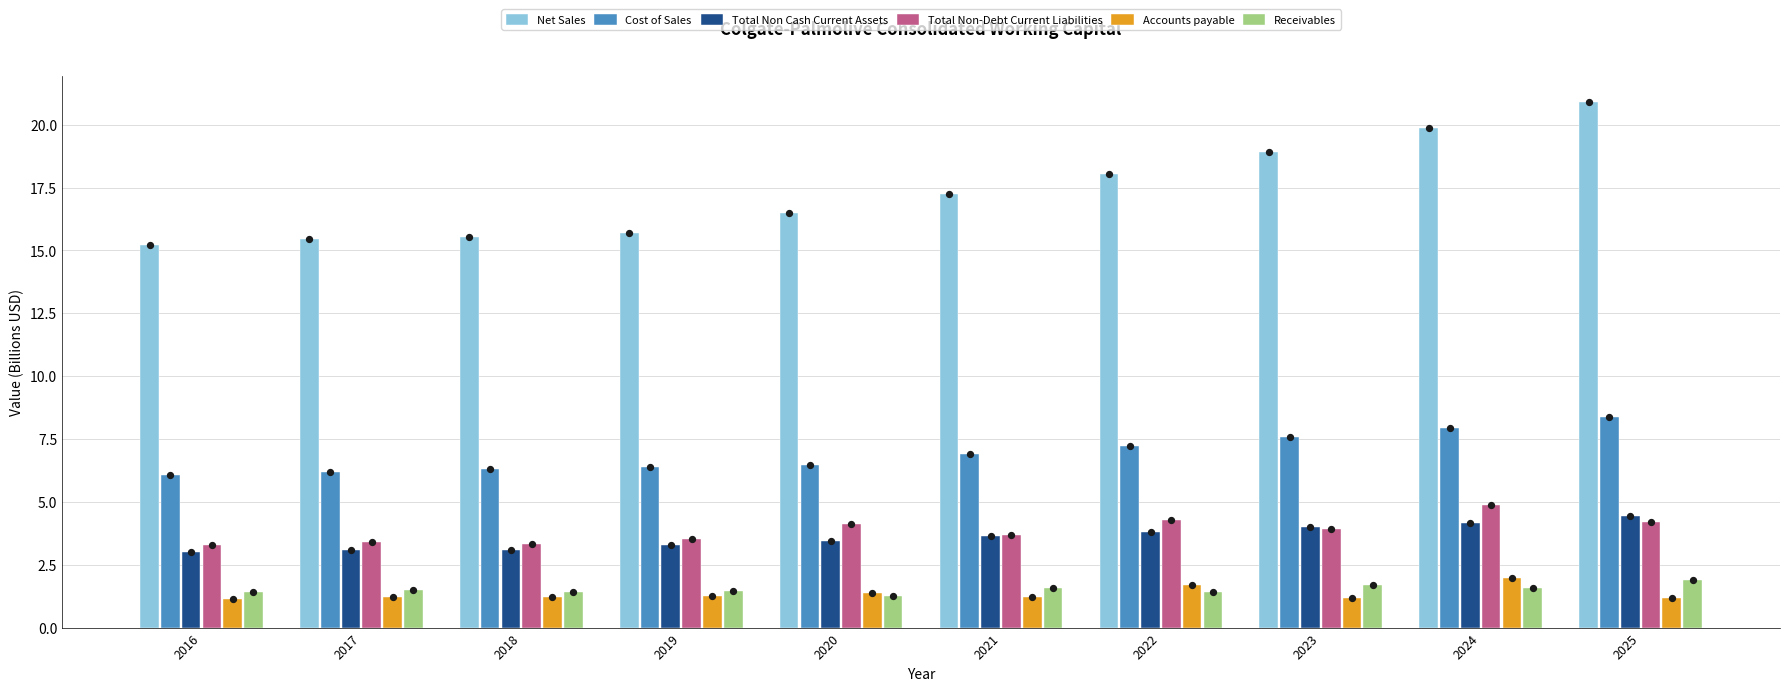

Which series has the largest total across all categories?

Net Sales